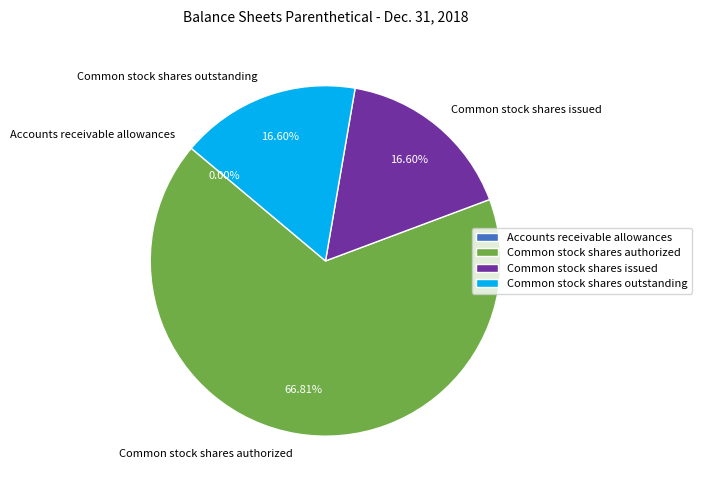

Does Common stock shares authorized account for over 50% of the chart?

Yes